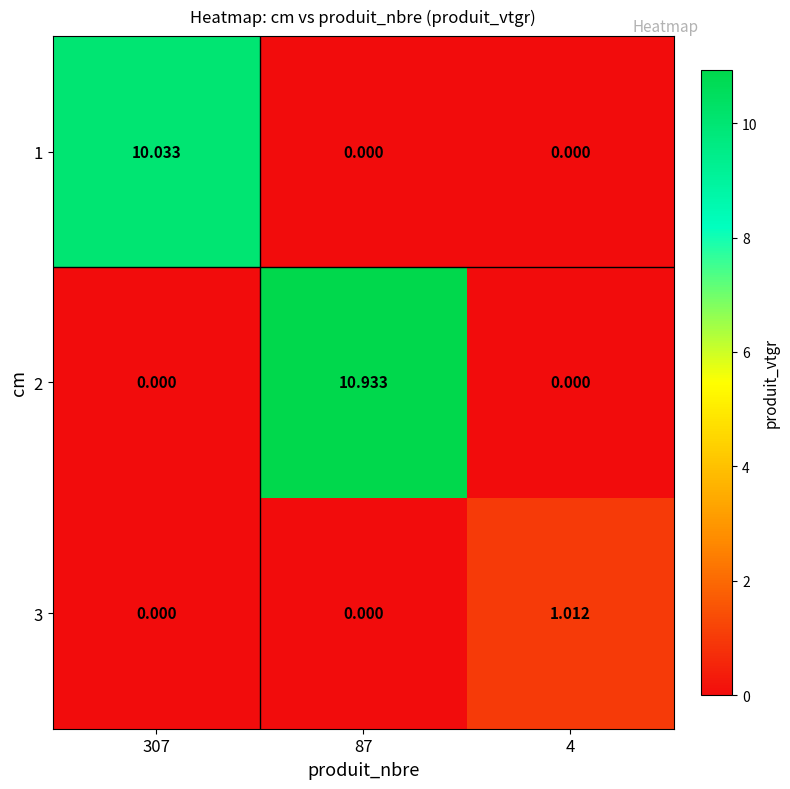

Is the value of 3 at 4 greater than the value of 1 at 87?

Yes